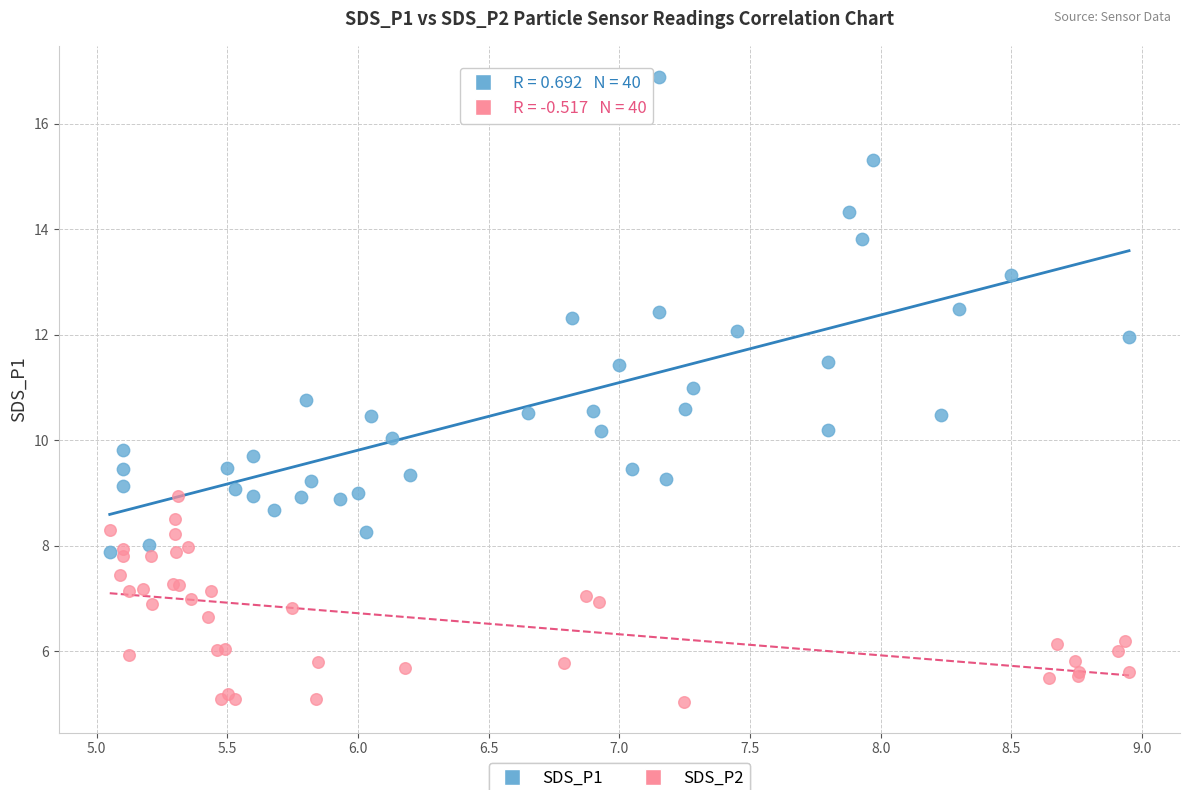

Which series reaches the maximum Y coordinate?

SDS_P1